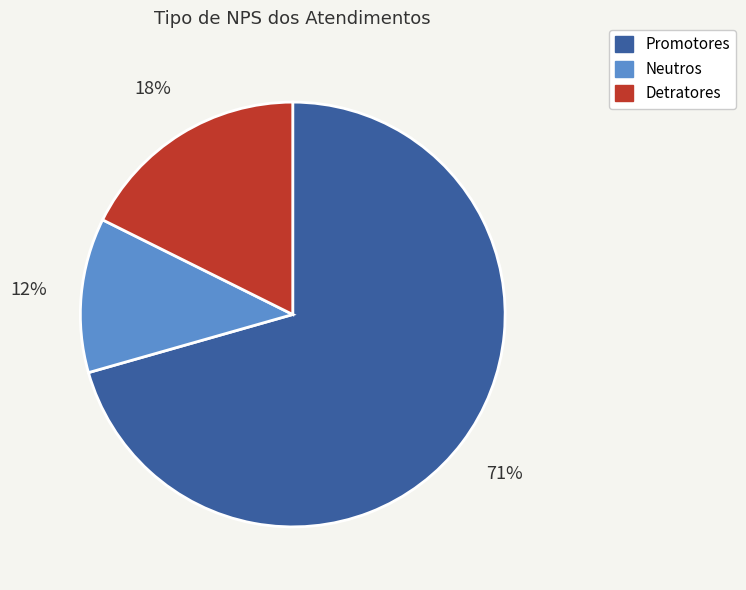

What is the smallest slice in the pie chart?

Neutros